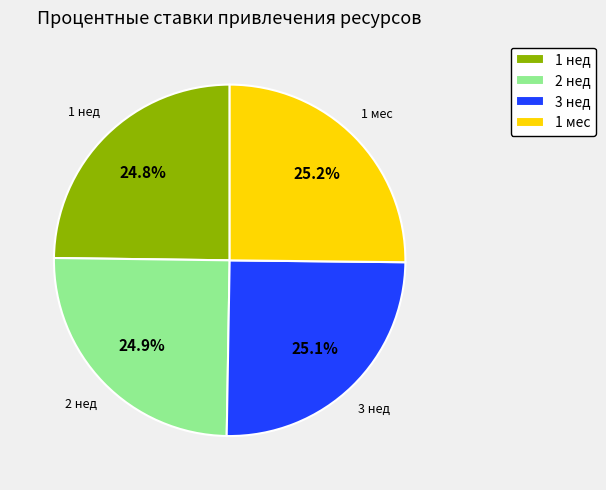

The 2 нед slice represents 10% of the pie. True or false?

False